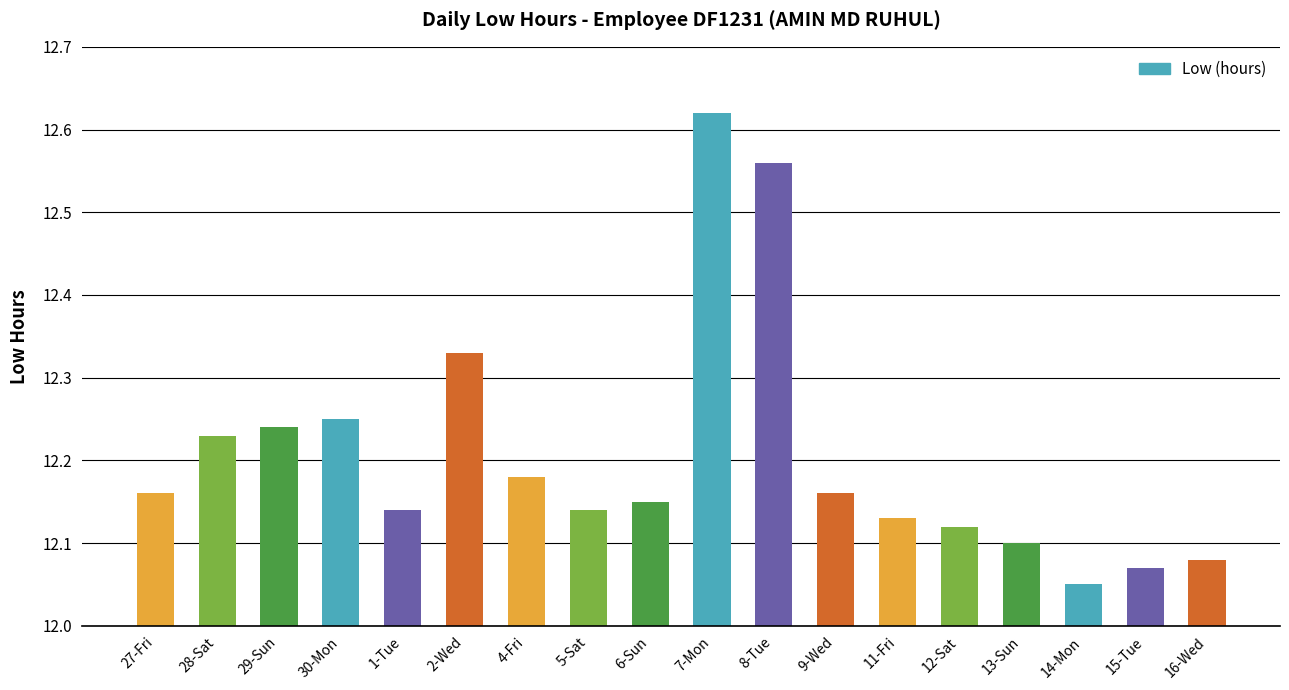

Where is the data nearest to the value 12?

14-Mon